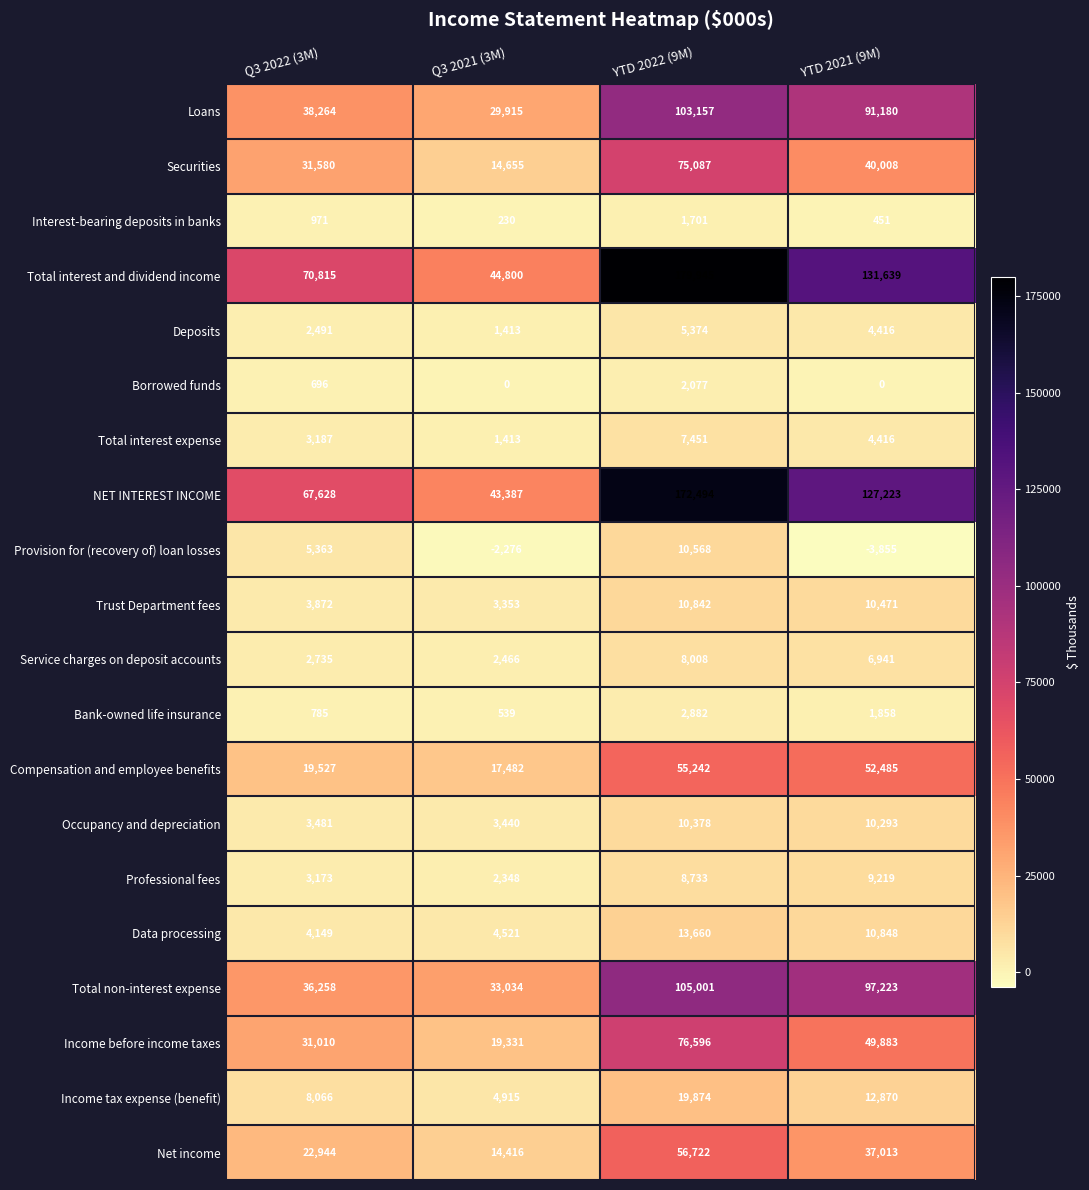

At which label does Net income first exceed 37013?

YTD 2022 (9M)